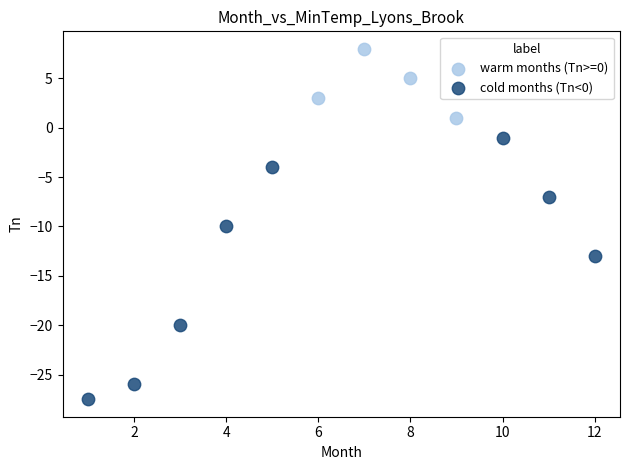

Which series reaches the minimum Y coordinate?

cold months (Tn<0)